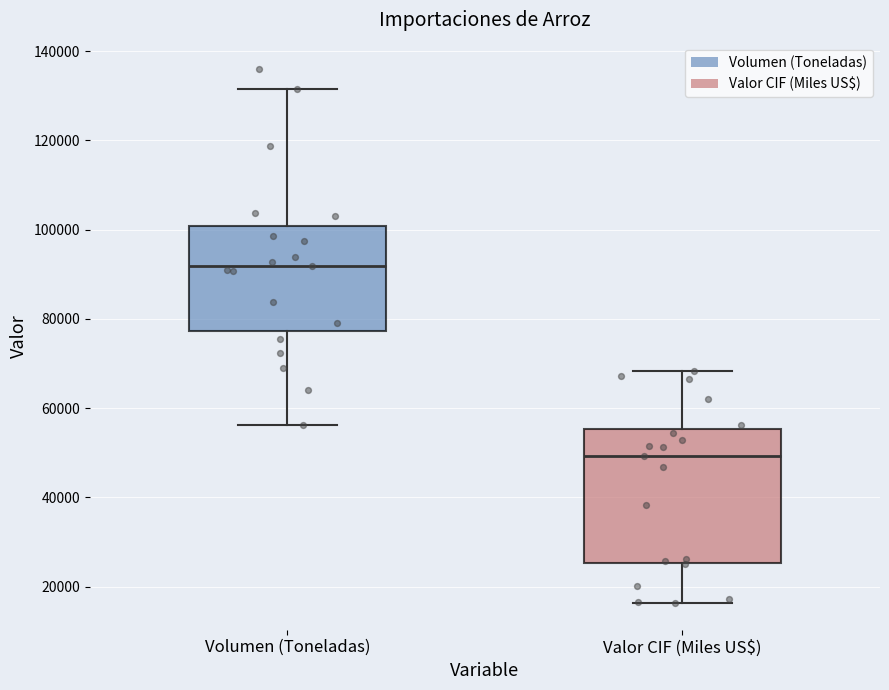

Reading left to right, transcribe this box plot: for each box, give where its median line is, the range the box spans, and where its two whiskers end, as read against the y-axis. The values are not printed on the chart, so give them approximately, as read against the axis.

Volumen (Toneladas): median 92000, box 78000 to 100000, whiskers 56000 to 132000
Valor CIF (Miles US$): median 50000, box 26000 to 56000, whiskers 16000 to 68000